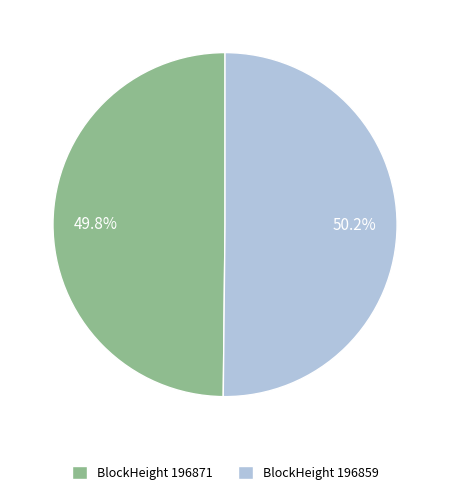

Is the sum of BlockHeight 196859 and BlockHeight 196871 greater than half?

Yes